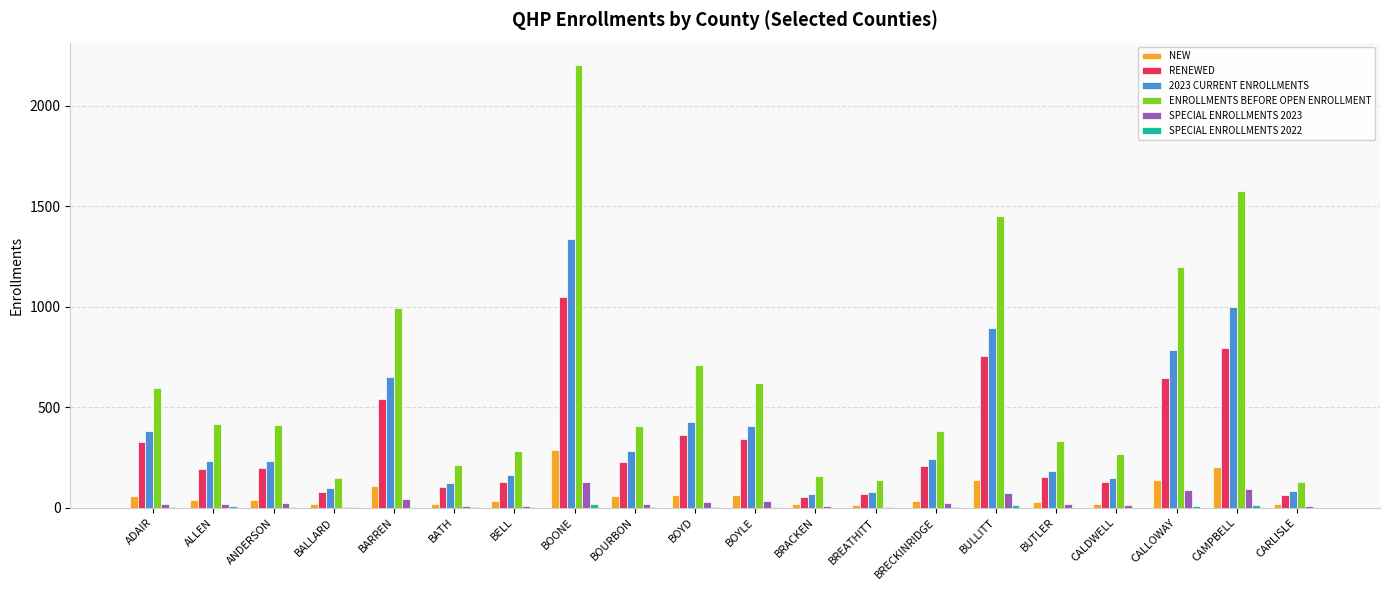

At which category is the sum across all series the highest?

BOONE